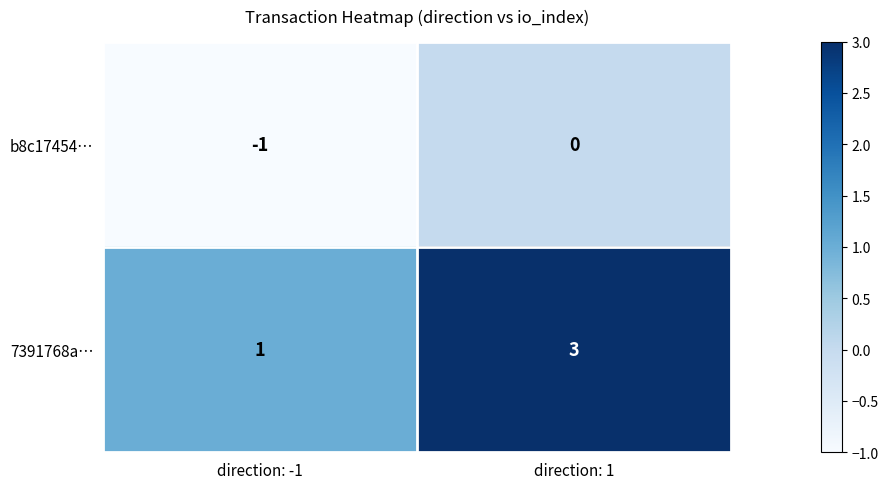

How many series are shown in this chart?

2